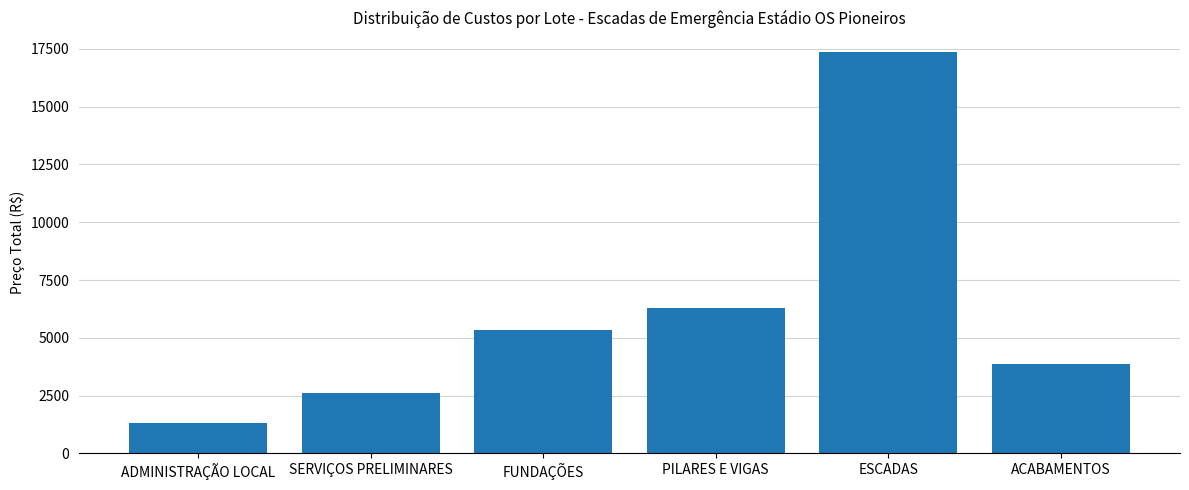

Reading left to right, extract all data points from this chart.

ADMINISTRAÇÃO LOCAL=1329.0	SERVIÇOS PRELIMINARES=2625.0	FUNDAÇÕES=5316.4	PILARES E VIGAS=6305.3	ESCADAS=17348.7	ACABAMENTOS=3879.0